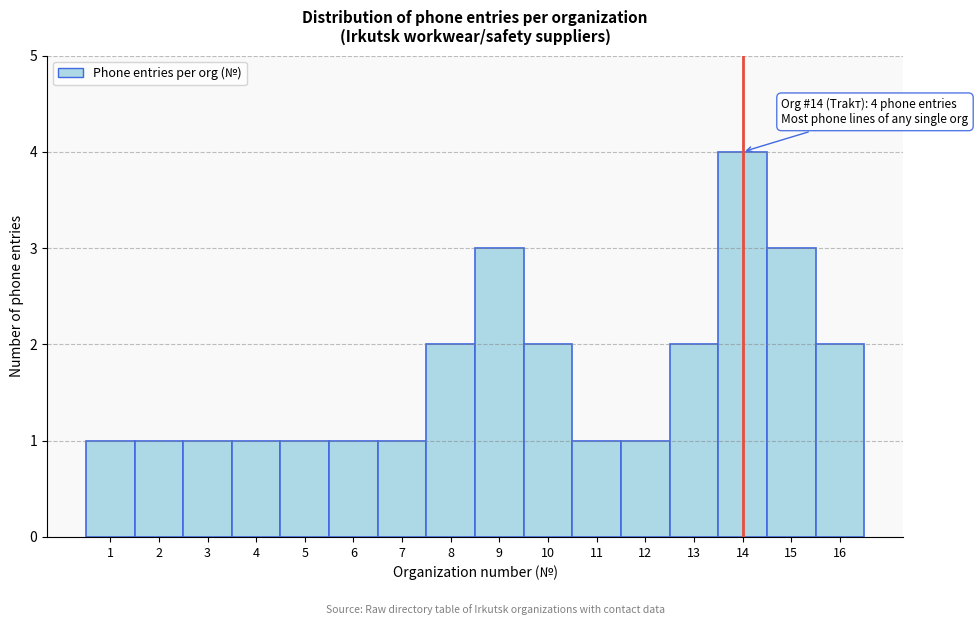

Which range on the x-axis has the tallest bar?

13.5 to 14.5